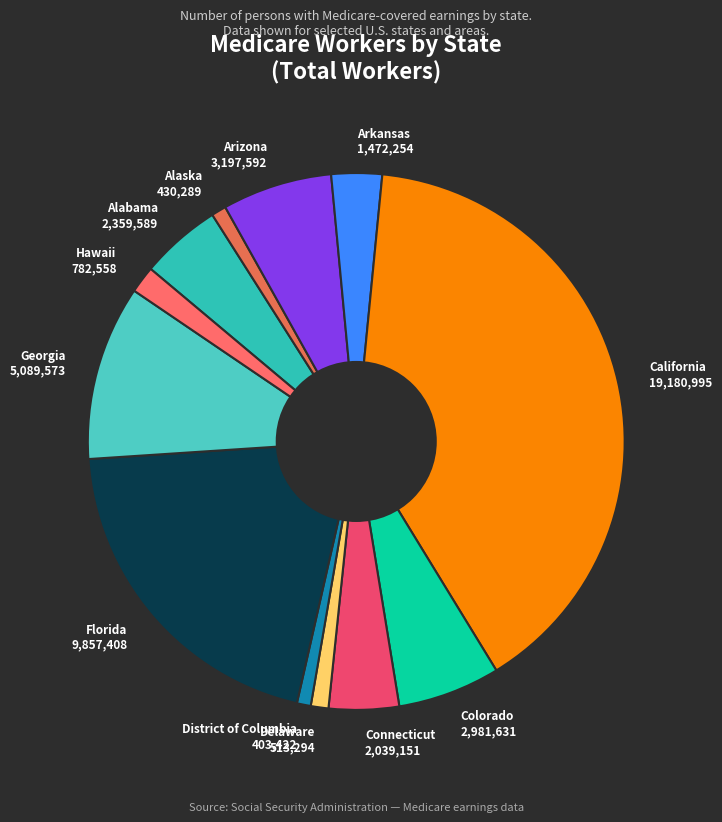

Do Florida 9,857,408 and Arizona 3,197,592 together represent more than half of the pie?

No